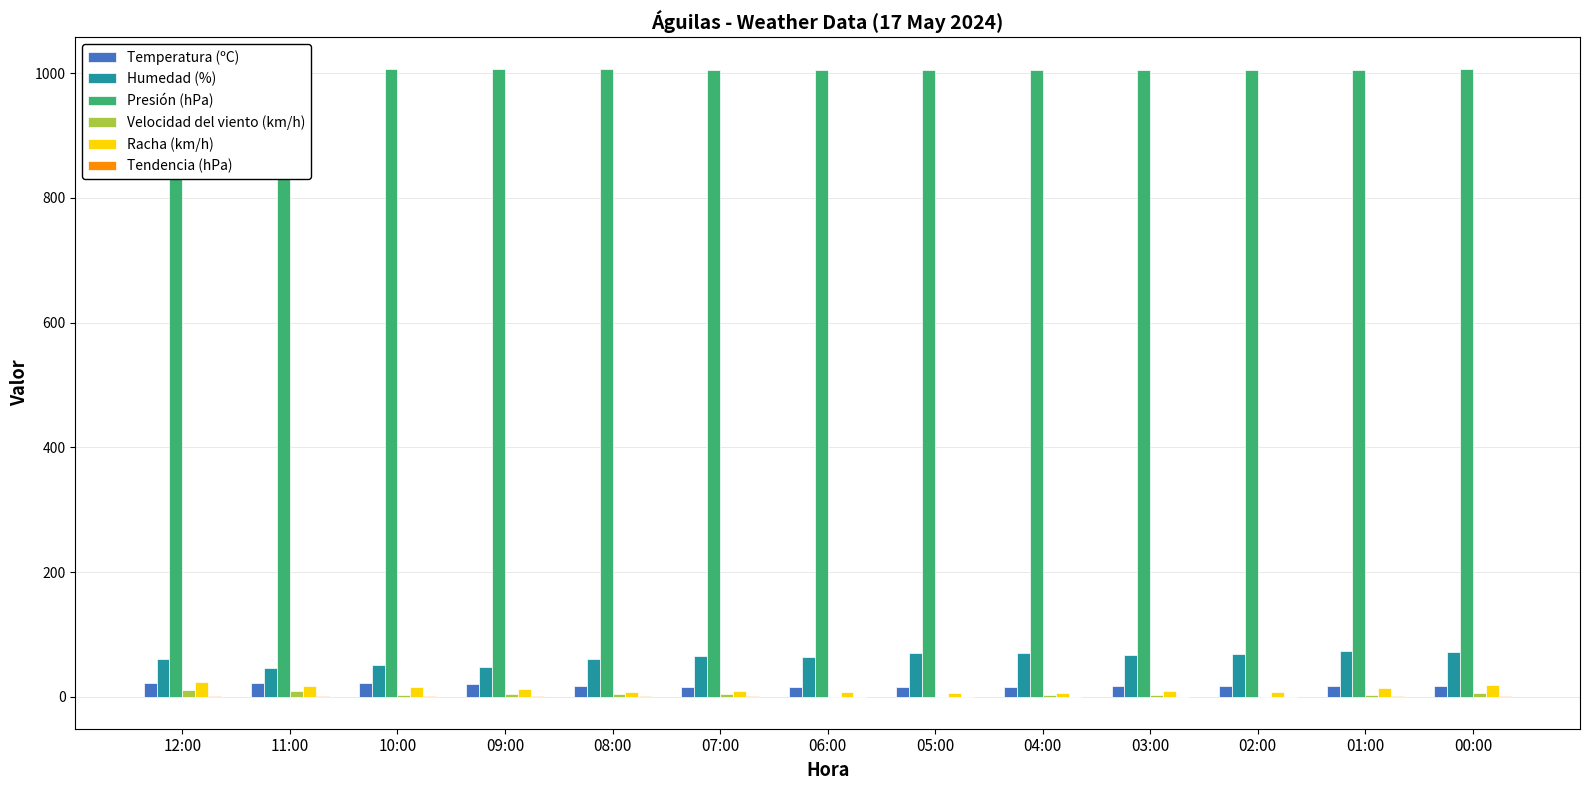

At how many categories does at least one series exceed 529?

13